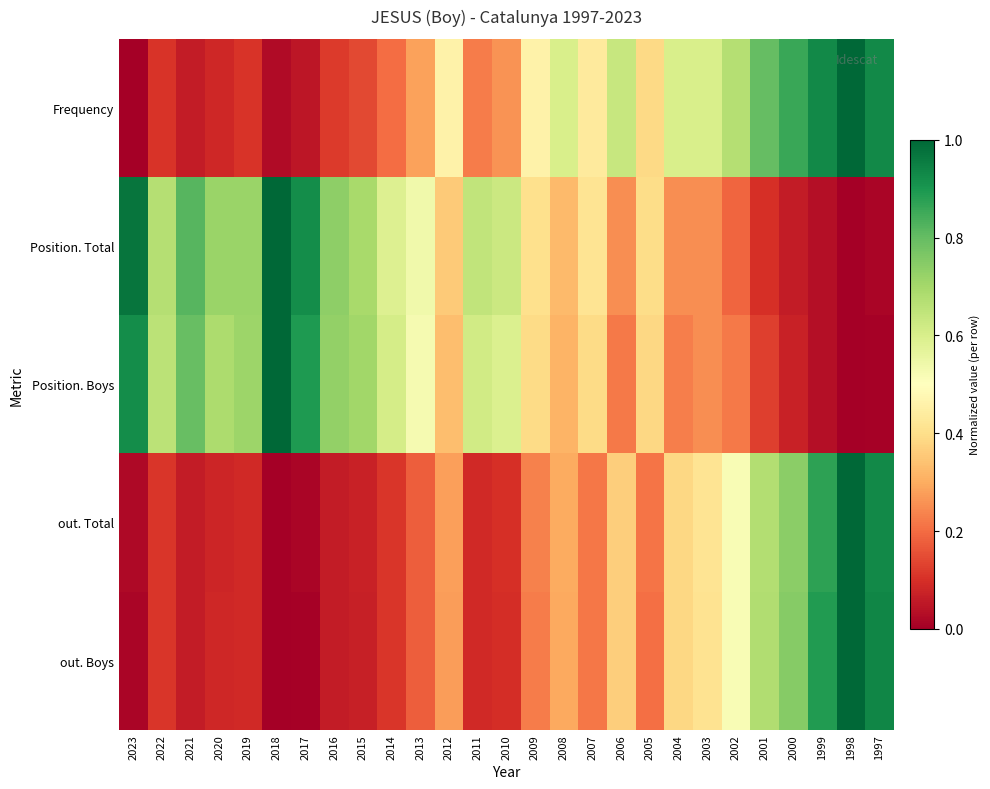

Which series has the largest total across all categories?

Position. Total